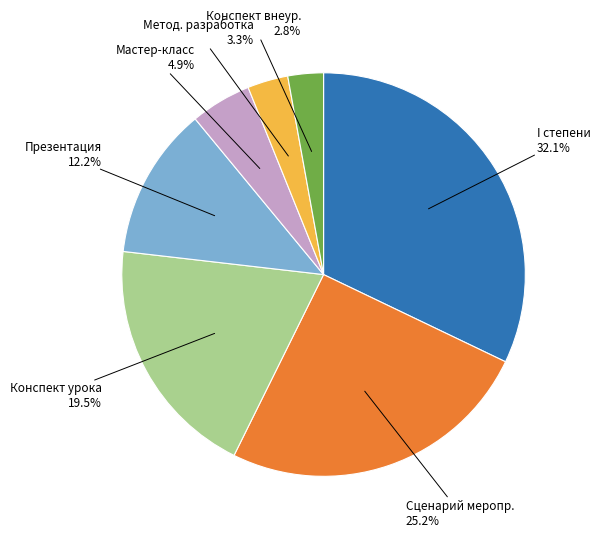

Does any single category account for the majority?

No